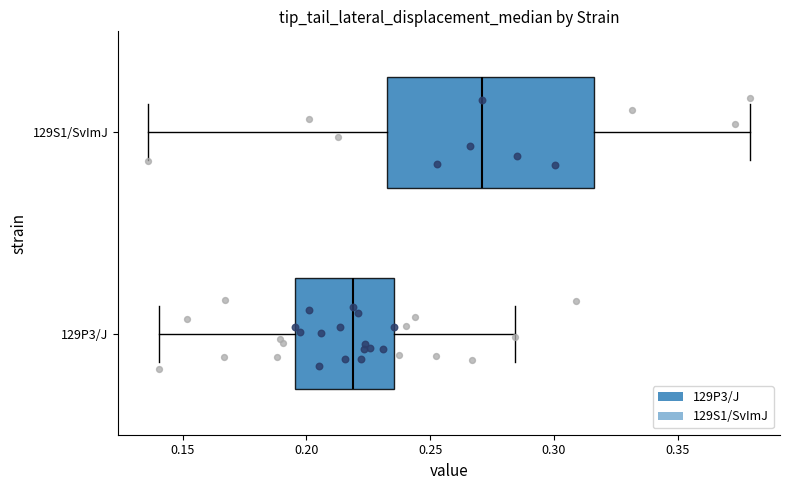

Reading bottom to top, transcribe this box plot: for each box, give where its median line is, the range the box spans, and where its two whiskers end, as read against the x-axis. The values are not printed on the chart, so give them approximately, as read against the axis.

129P3/J: median 0.220, box 0.195 to 0.235, whiskers 0.140 to 0.285
129S1/SvImJ: median 0.270, box 0.235 to 0.315, whiskers 0.135 to 0.380